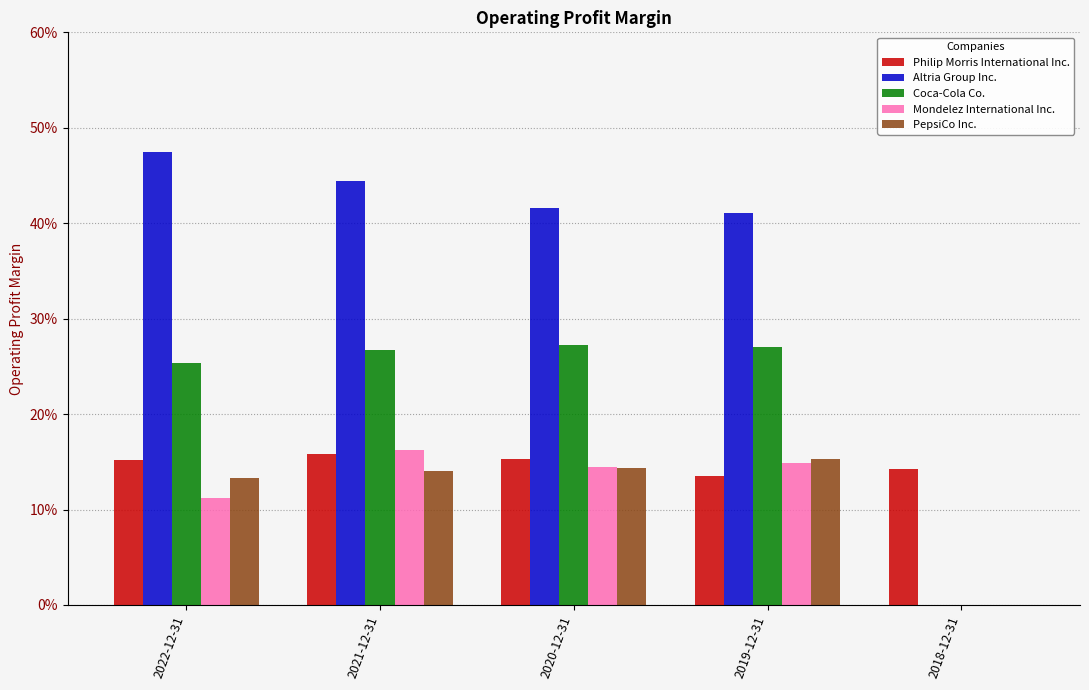

What are all the series names shown in the legend?

Philip Morris International Inc., Altria Group Inc., Coca-Cola Co., Mondelez International Inc., PepsiCo Inc.